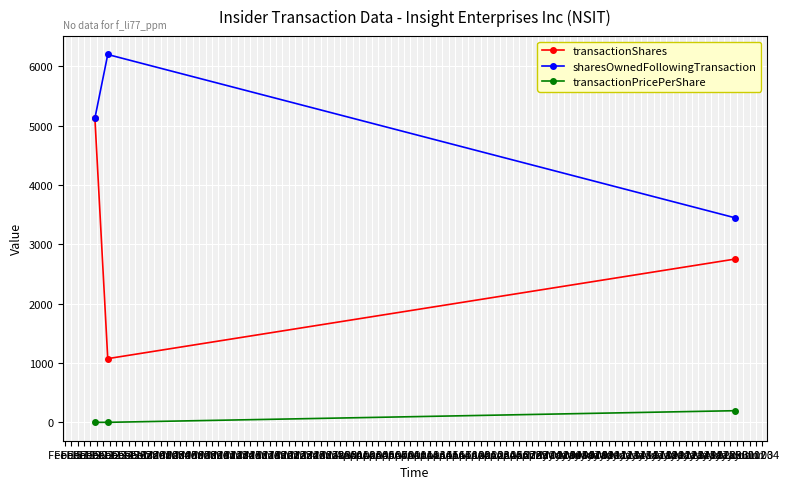

What is the value of the sharesOwnedFollowingTransaction point at the 2nd from the left?

6197.0